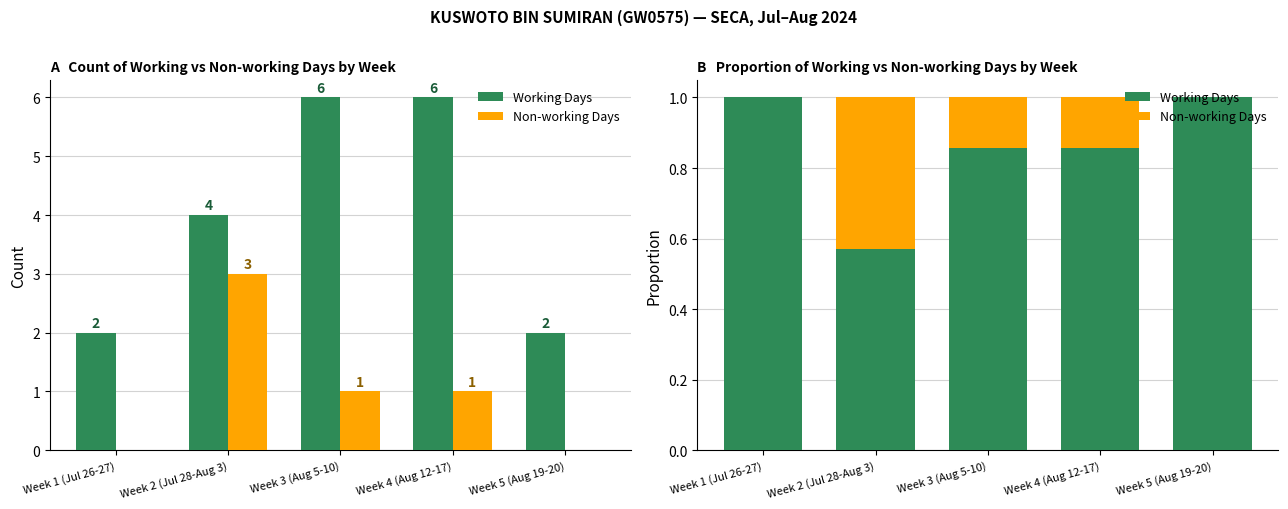

What is the maximum value for Non-working Days?

0.4